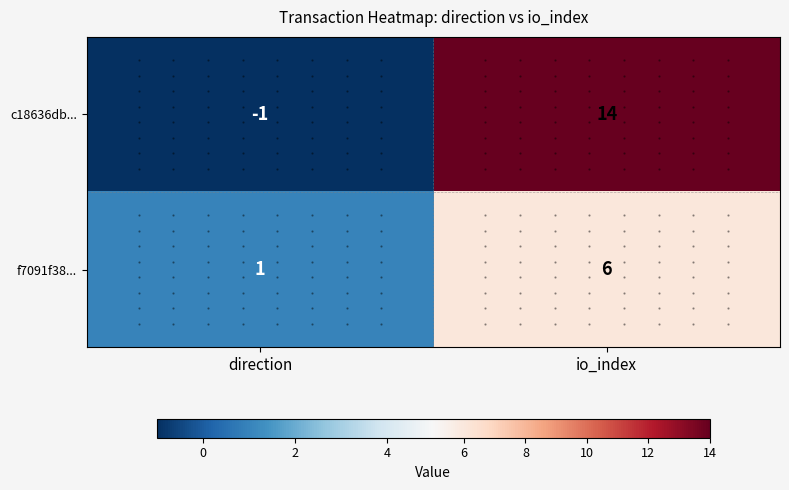

Where is f7091f38... nearest to the value 3?

direction